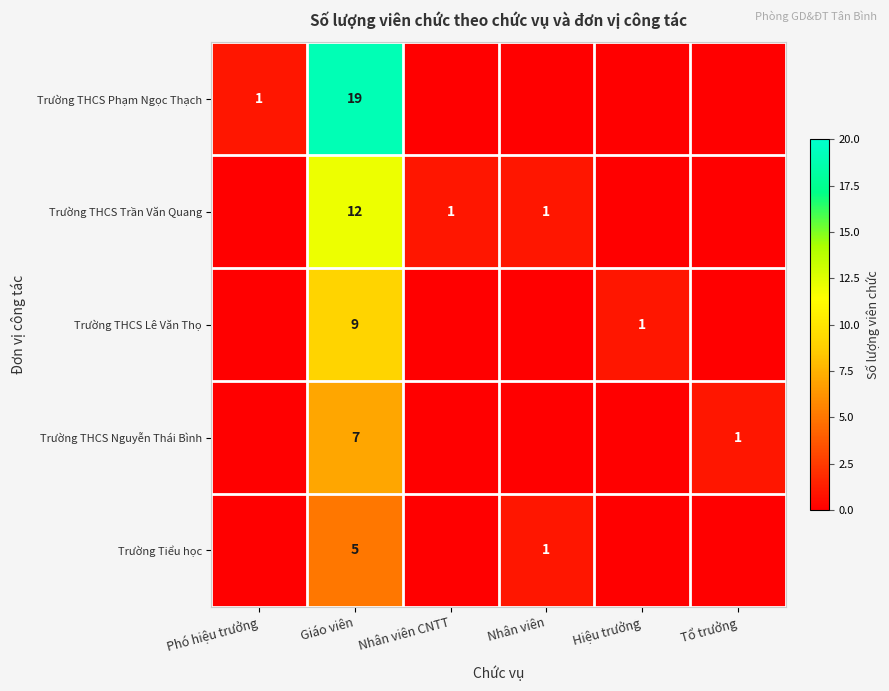

Is it true that Trường THCS Trần Văn Quang equals 1 at Nhân viên?

True